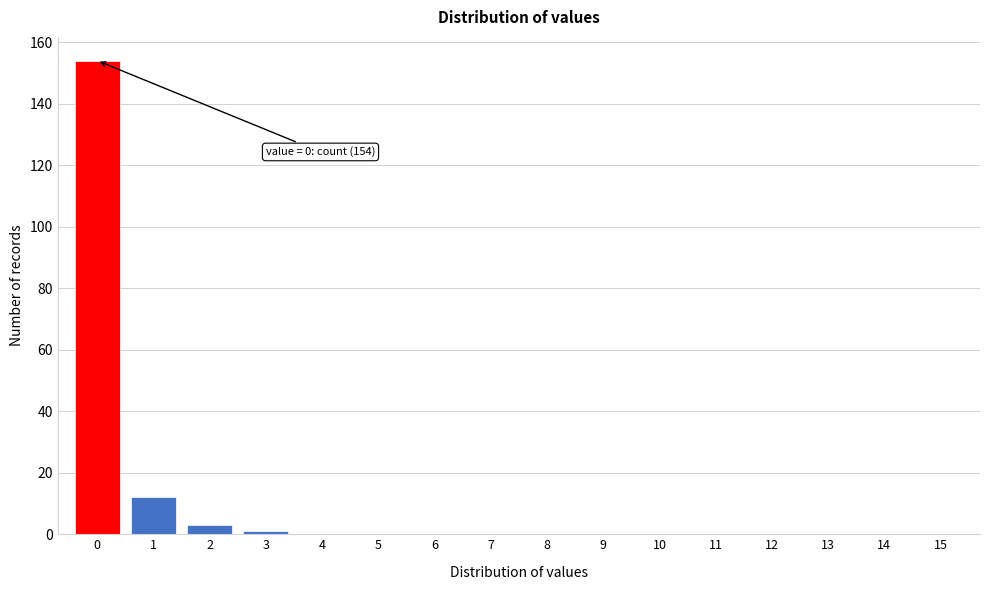

Reading right to left, extract all data points from this chart.

15=0	14=0	13=0	12=0	11=0	10=0	9=0	8=0	7=0	6=0	5=0	4=0	3=1	2=3	1=12	0=154